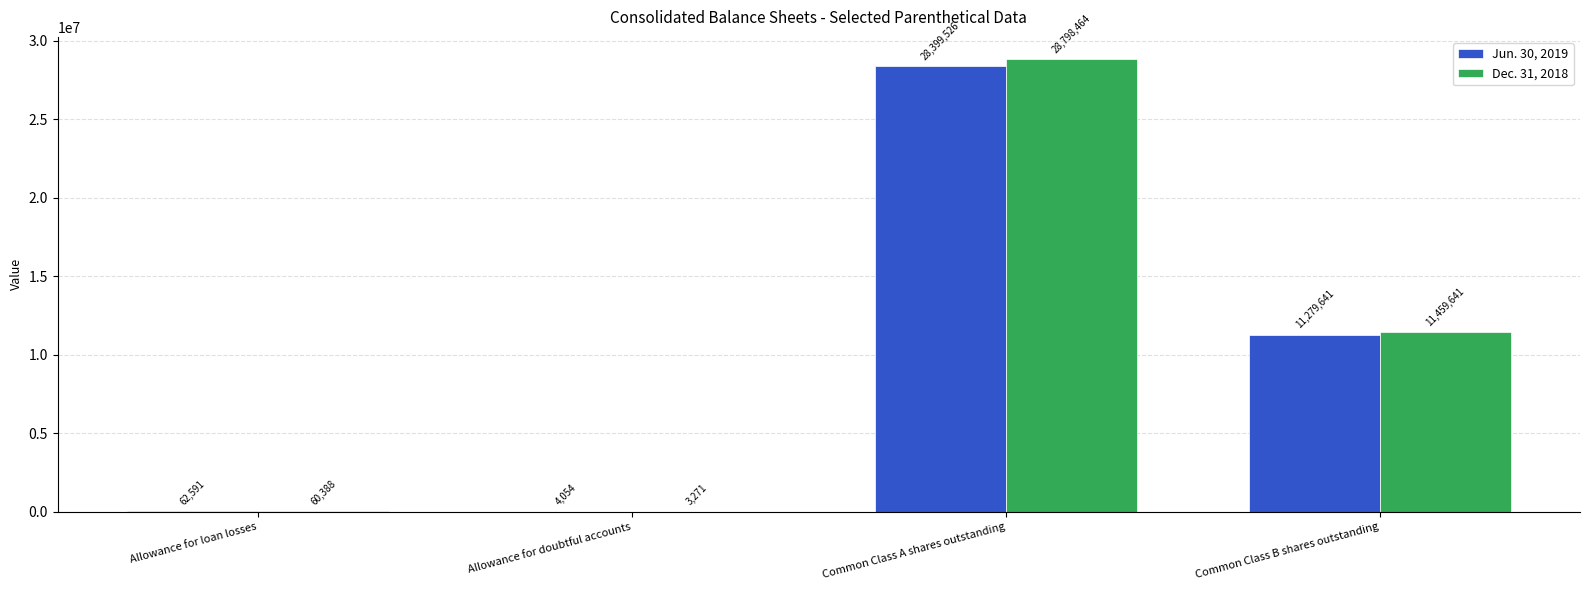

The Dec. 31, 2018 series shows 11902507 at Common Class A shares outstanding. True or false?

False